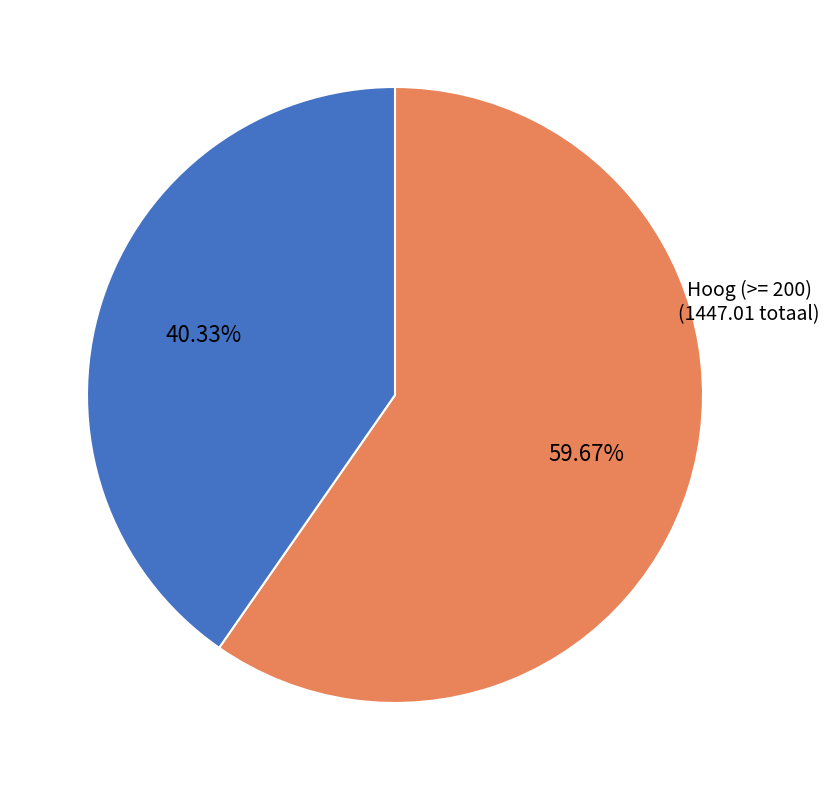

Is there a majority slice in this chart?

Yes